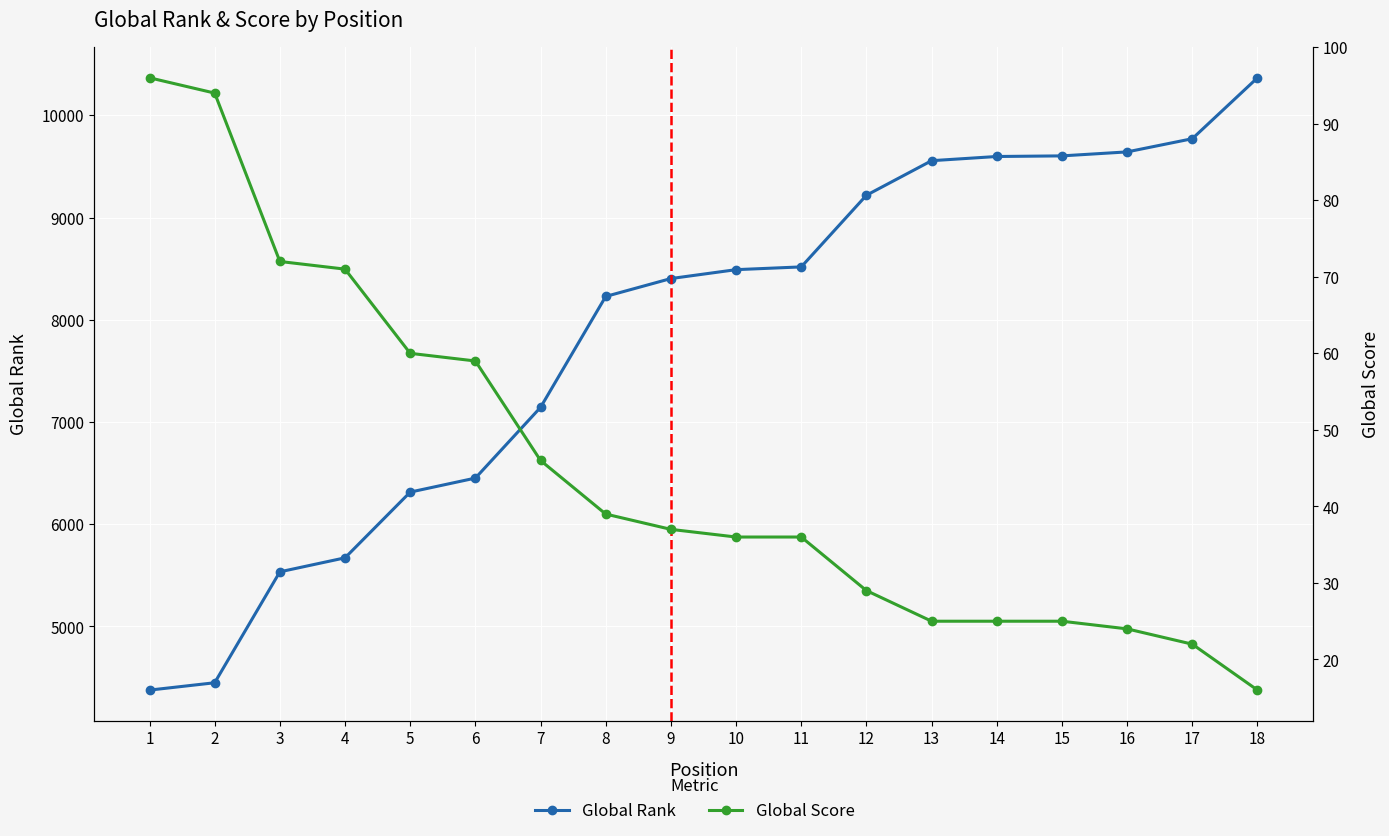

At how many categories does at least one series exceed 5554?

15